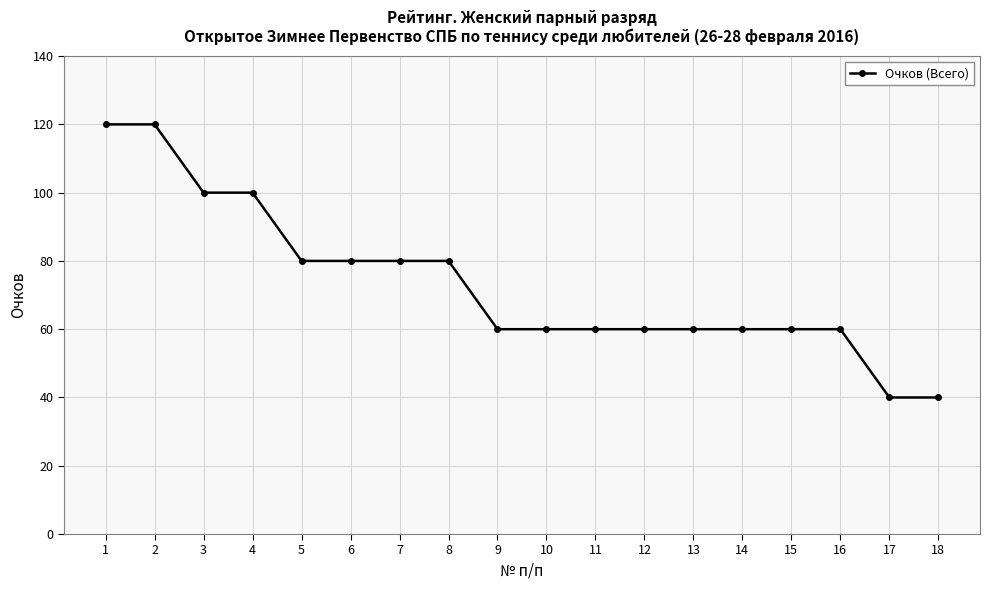

Is it true that the value at 4 is 173?

False